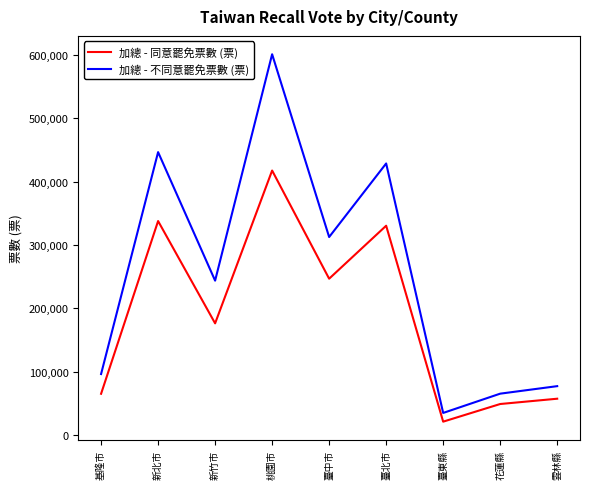

True or false: 加總 - 同意罷免票數 (票) and 加總 - 不同意罷免票數 (票) intersect in this chart.

False